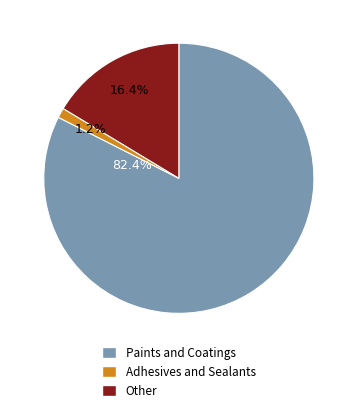

Is there a majority slice in this chart?

Yes